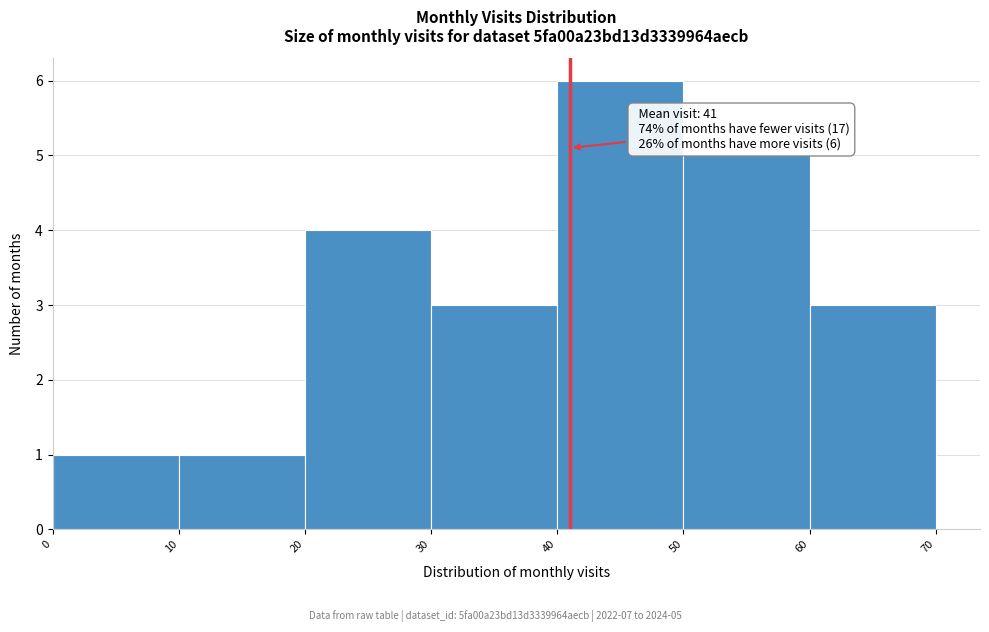

Over which range of the x-axis is the bar tallest?

40 to 50